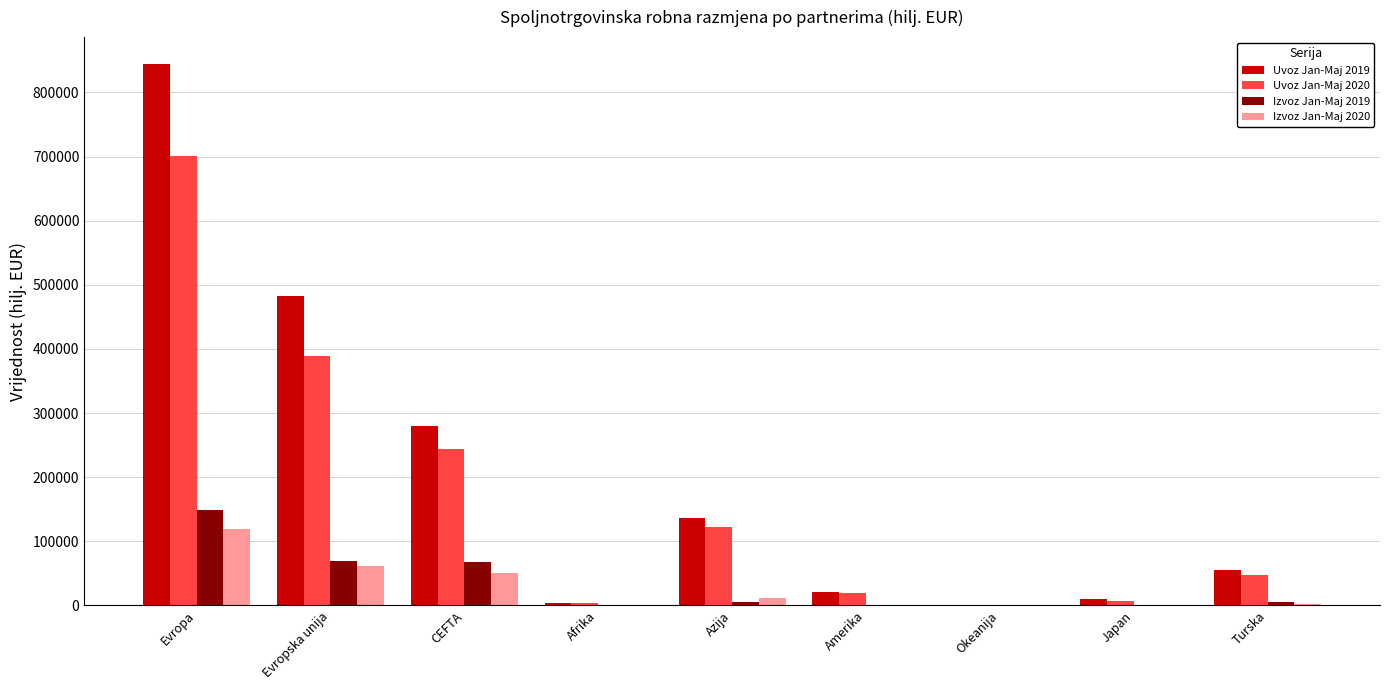

What is the sum of all Izvoz Jan-Maj 2020 values?

248257.4